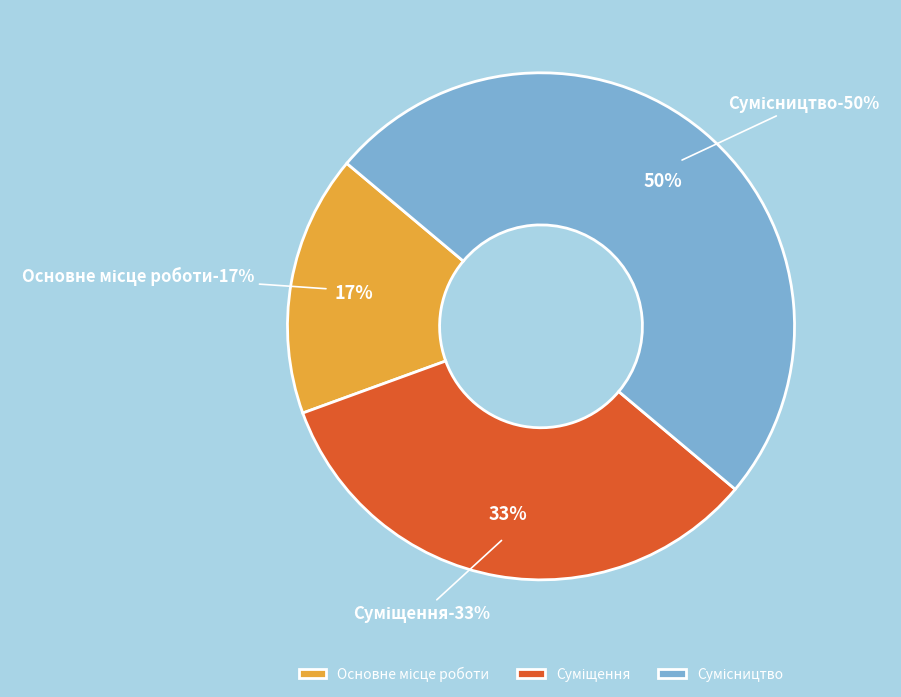

What is the ratio of the value at Суміщення to the value at Основне місце роботи?

2.0